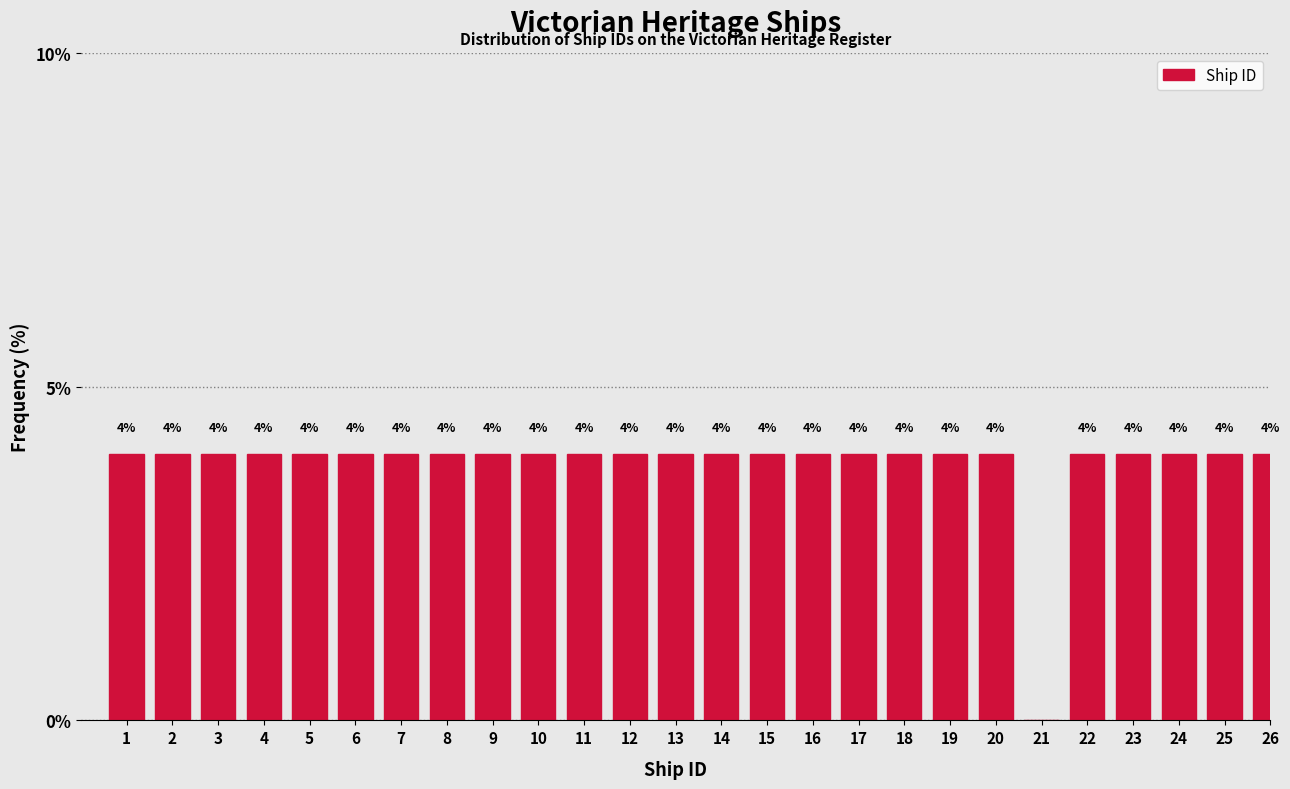

Reading left to right, list all the values displayed in this chart.

1=4	2=4	3=4	4=4	5=4	6=4	7=4	8=4	9=4	10=4	11=4	12=4	13=4	14=4	15=4	16=4	17=4	18=4	19=4	20=4	21=0	22=4	23=4	24=4	25=4	26=4